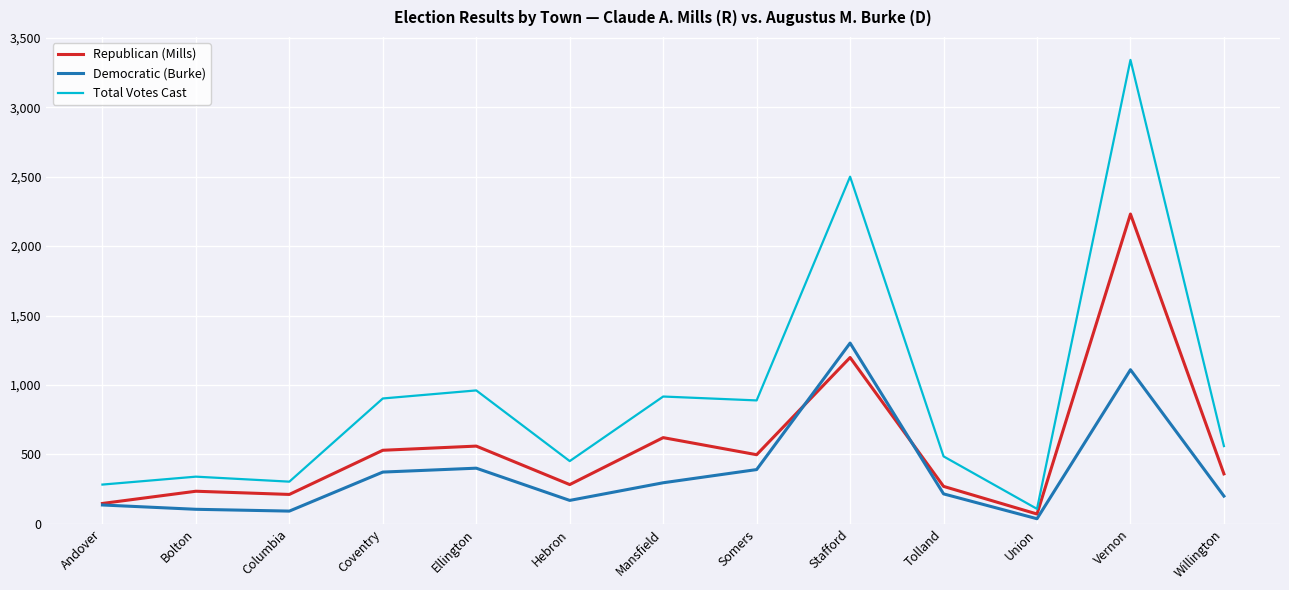

The Total Votes Cast series shows 536 at Mansfield. True or false?

False